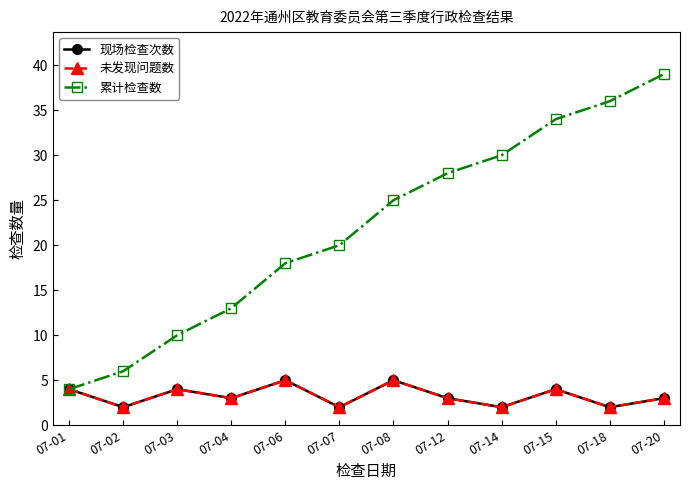

How many values in the 未发现问题数 series are below 3?

4